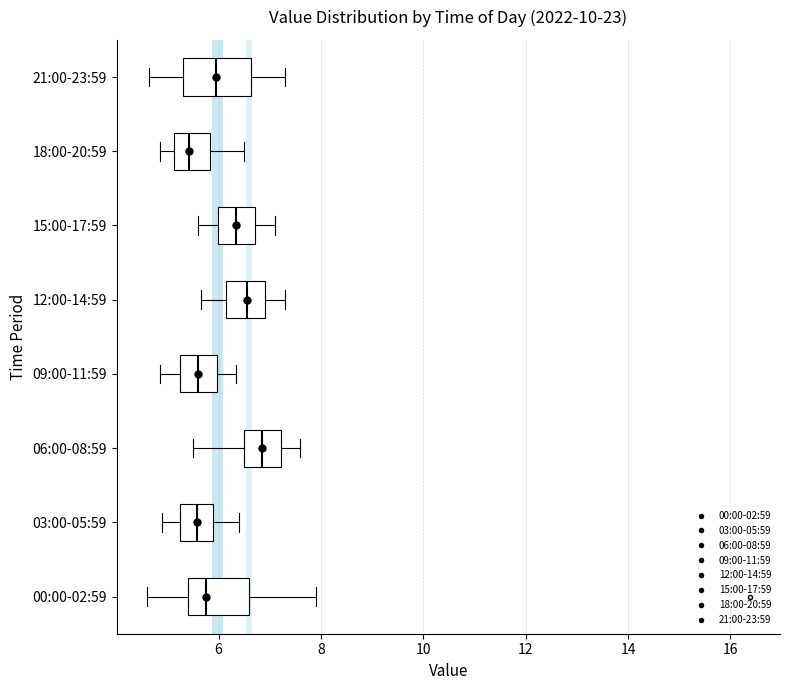

Reading bottom to top, read every box against the x-axis: the position of its median line, the range the box covers, and the ends of its whiskers. The values are not printed on the chart, so give them approximately, as read against the axis.

00:00-02:59: median 5.8, box 5.4 to 6.6, whiskers 4.6 to 8.0
03:00-05:59: median 5.6, box 5.2 to 6.0, whiskers 5.0 to 6.4
06:00-08:59: median 6.8, box 6.4 to 7.2, whiskers 5.6 to 7.6
09:00-11:59: median 5.6, box 5.2 to 6.0, whiskers 4.8 to 6.4
12:00-14:59: median 6.6, box 6.2 to 7.0, whiskers 5.6 to 7.4
15:00-17:59: median 6.4, box 6.0 to 6.8, whiskers 5.6 to 7.2
18:00-20:59: median 5.4, box 5.2 to 5.8, whiskers 4.8 to 6.6
21:00-23:59: median 6.0, box 5.4 to 6.6, whiskers 4.6 to 7.4